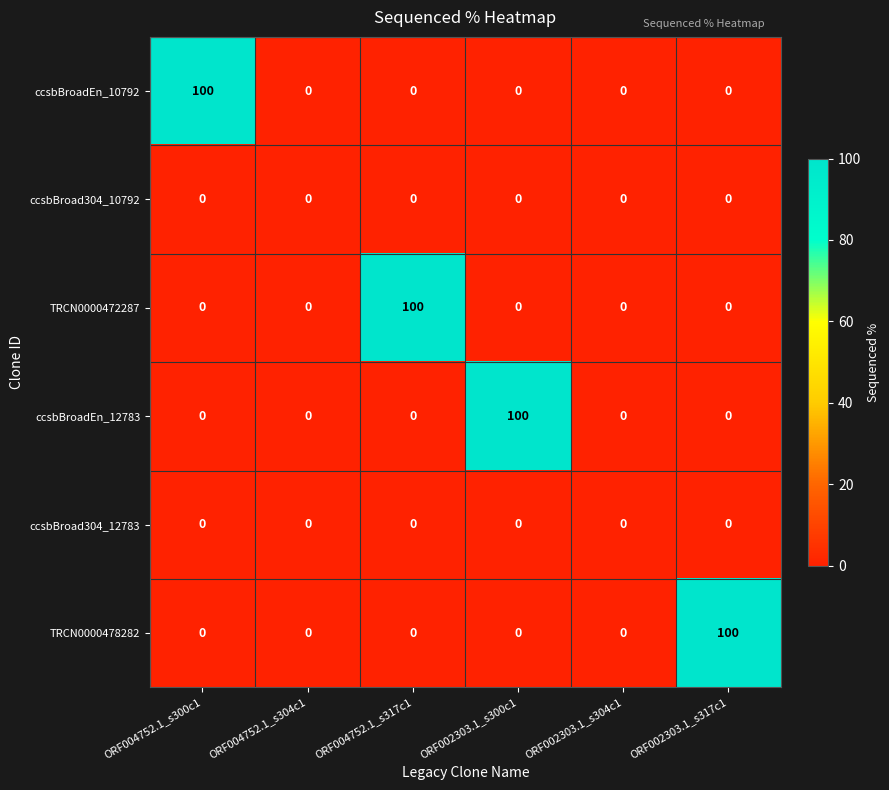

The value of ccsbBroadEn_12783 at ORF004752.1_s300c1 is -45. True or false?

False